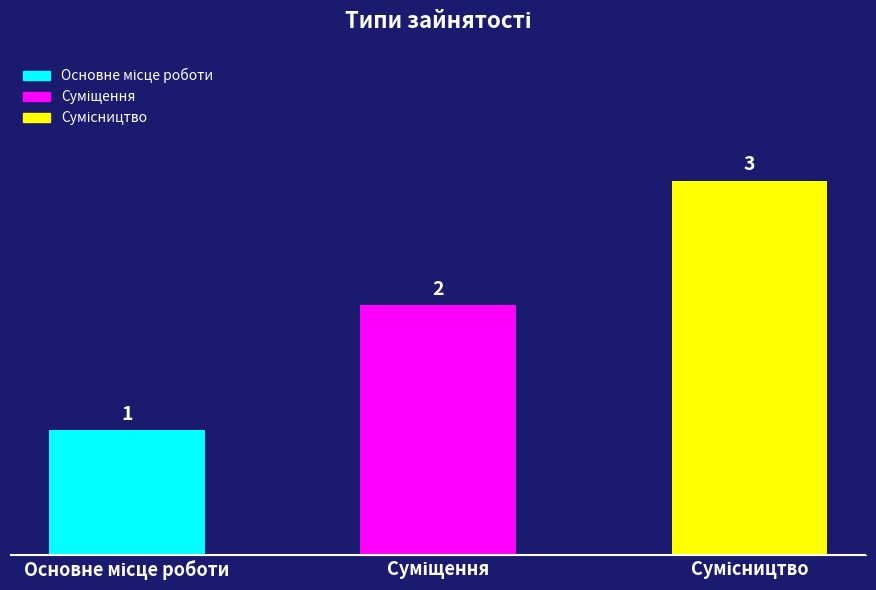

Reading left to right, extract all data points from this chart.

1	2	3